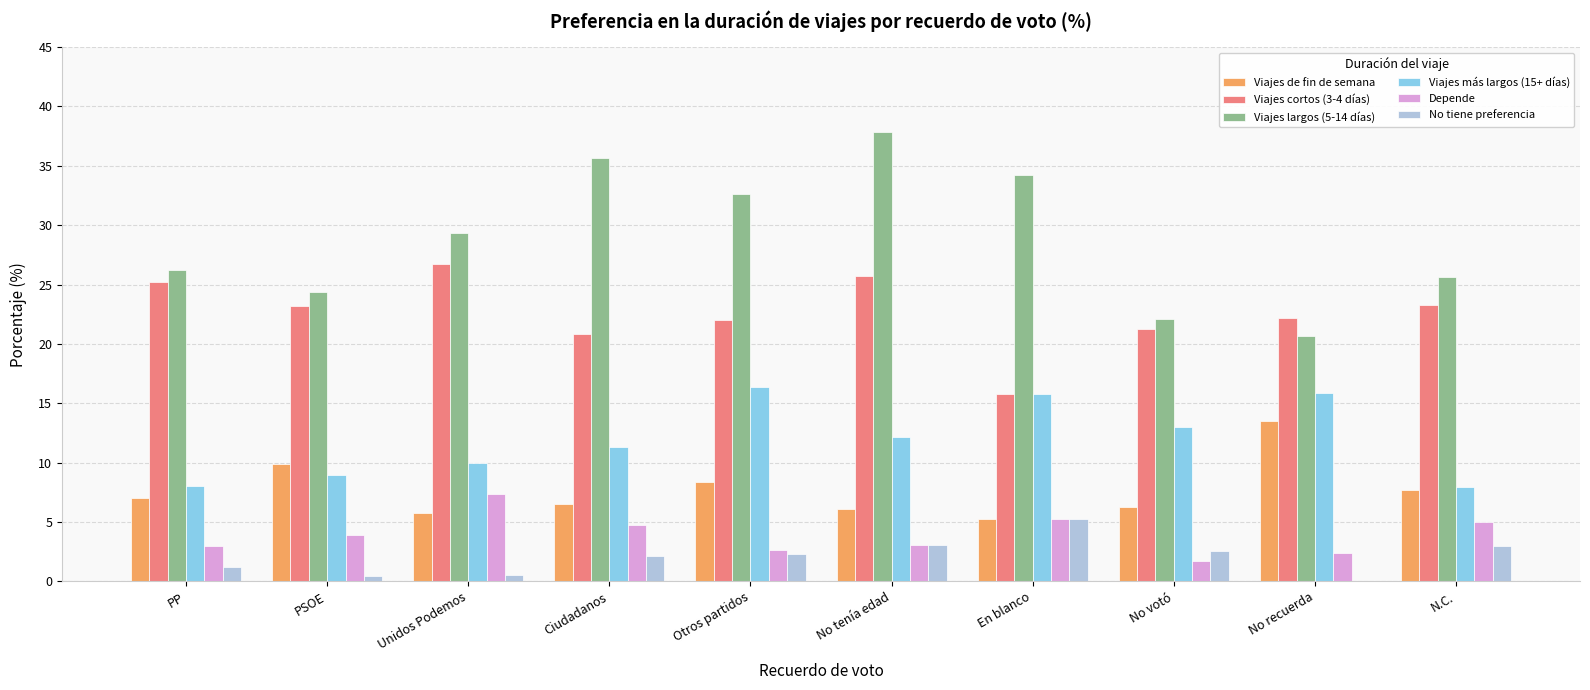

True or false: Viajes de fin de semana has a value of 3.2 at No votó.

False